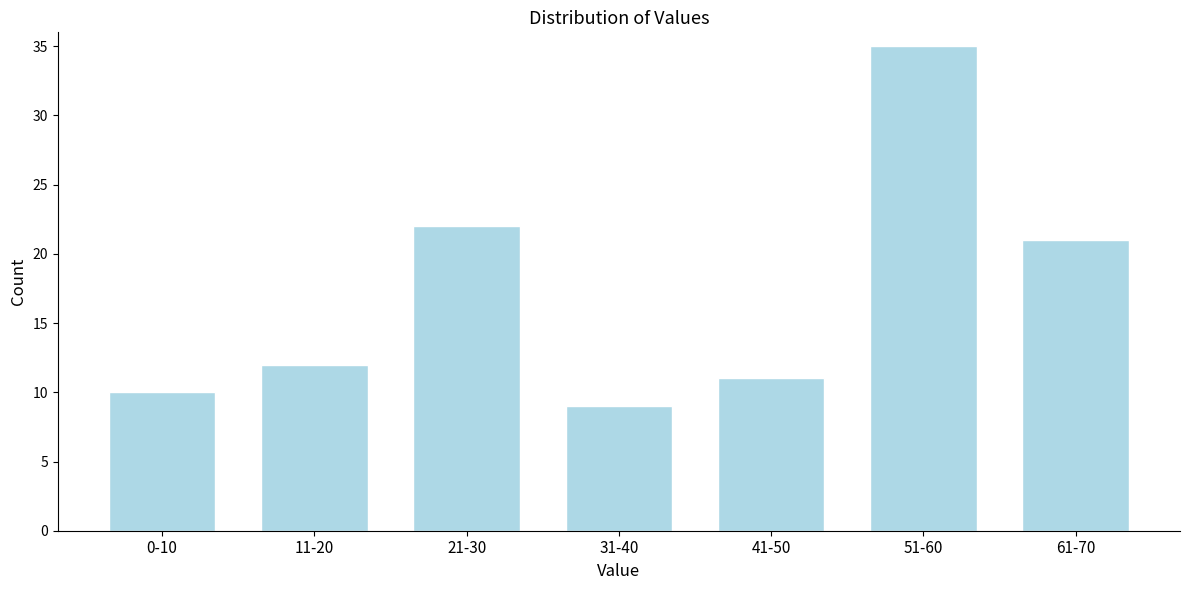

Reading left to right, what are all the values shown in this chart?

0-10=10	11-20=12	21-30=22	31-40=9	41-50=11	51-60=35	61-70=21